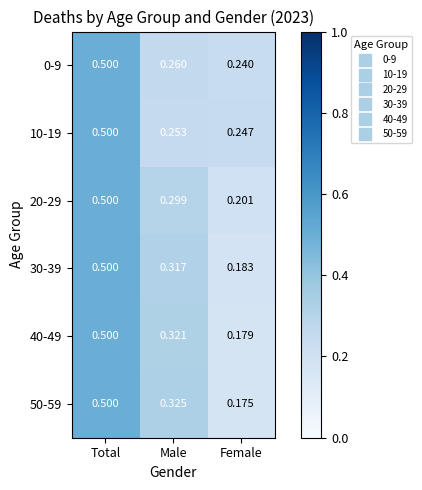

At which label is 50-59 closest to 0?

Female